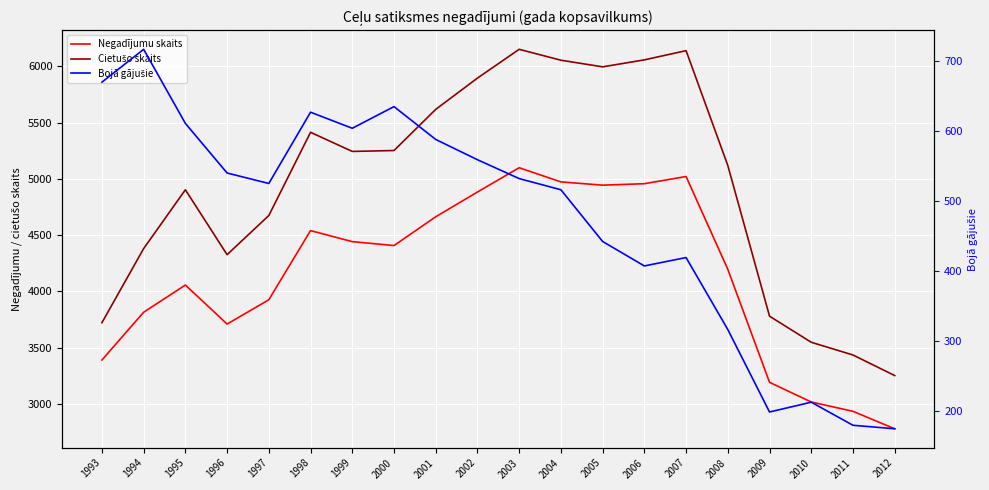

Which series has the largest total across all categories?

Cietušo skaits